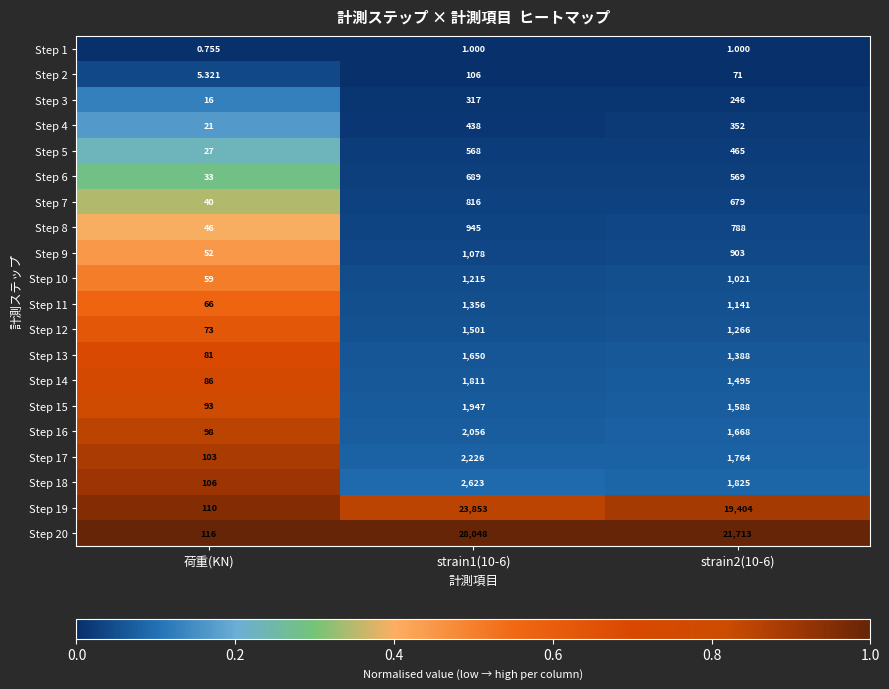

Is the value of Step 4 at strain1(10-6) greater than the value of Step 16 at strain1(10-6)?

No